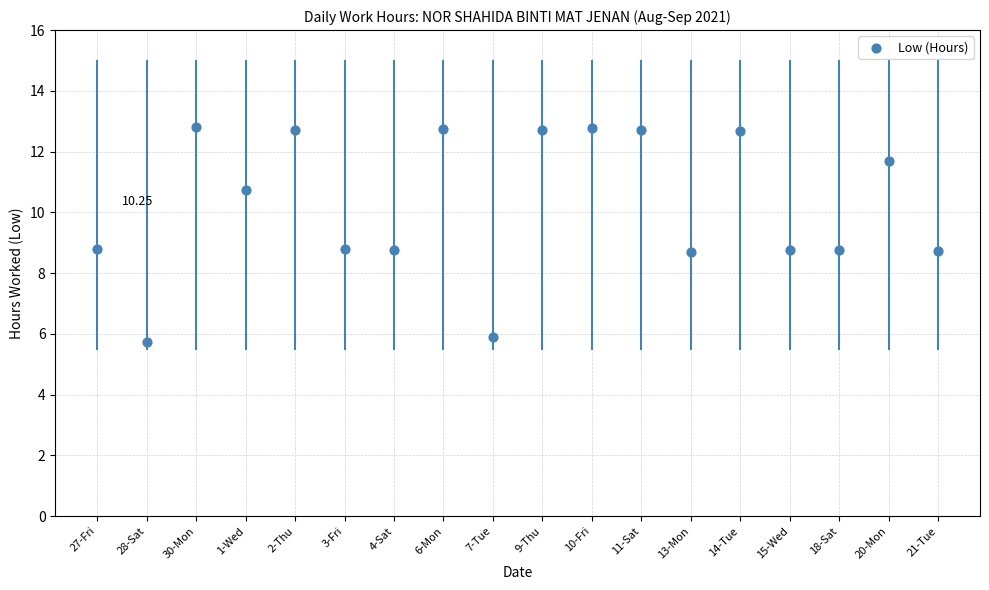

What is the range of Y values (max minus min)?

7.1